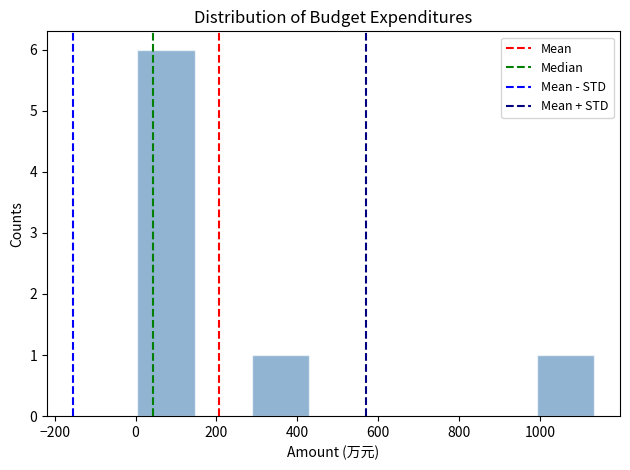

Reading left to right, transcribe this chart: for each bar, give the range it covers on the x-axis and its height. Neither the bar edges nor the heights are printed on the chart, so give them approximately, as read against the axes.

0 to 140: 6
140 to 280: 0
280 to 420: 1
420 to 560: 0
560 to 720: 0
720 to 860: 0
860 to 1000: 0
1000 to 1140: 1